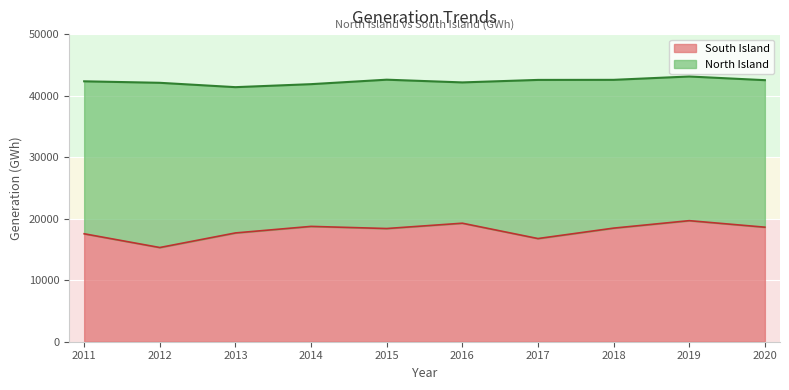

Rank the categories by value from highest to lowest.

2019, 2016, 2014, 2020, 2018, 2015, 2013, 2011, 2017, 2012